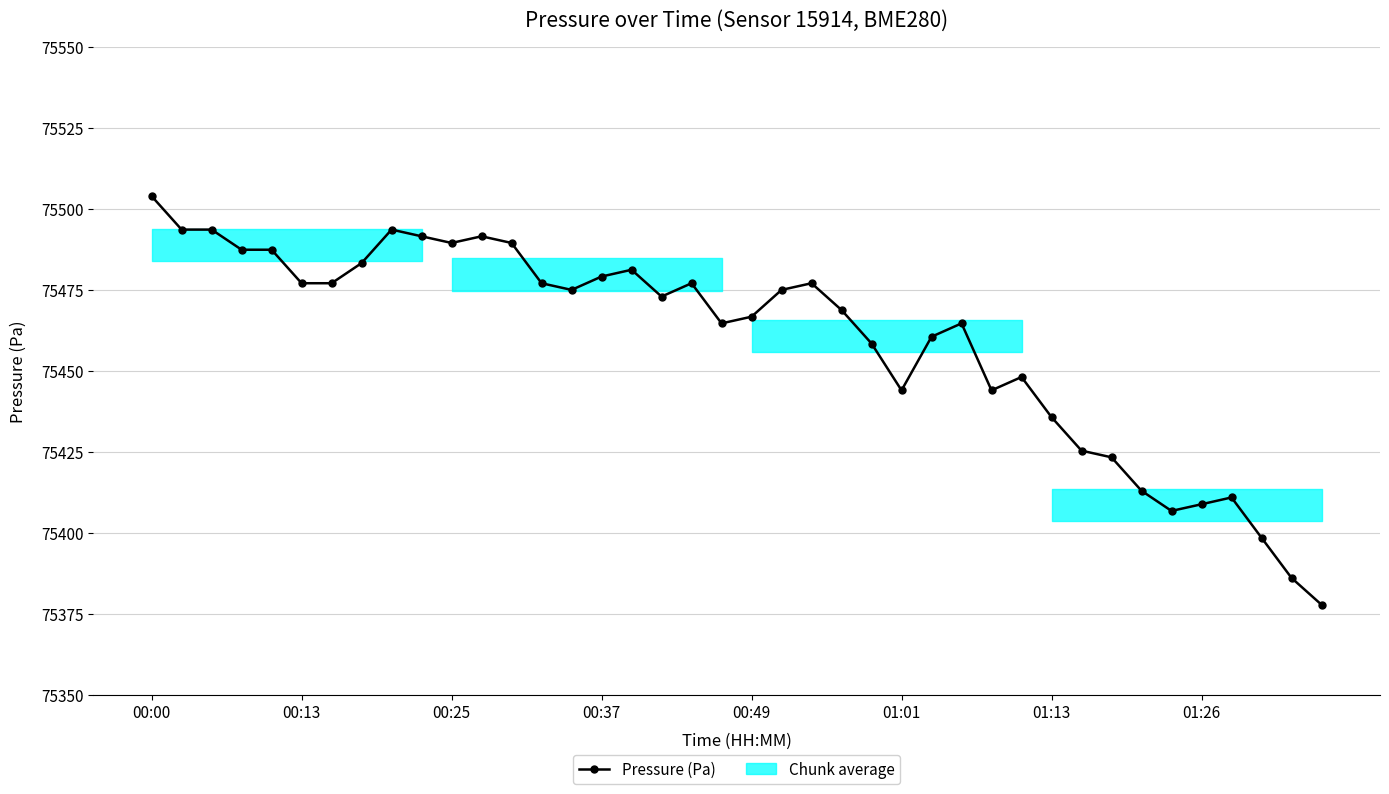

Is this an area chart (filled region under the line)?

No